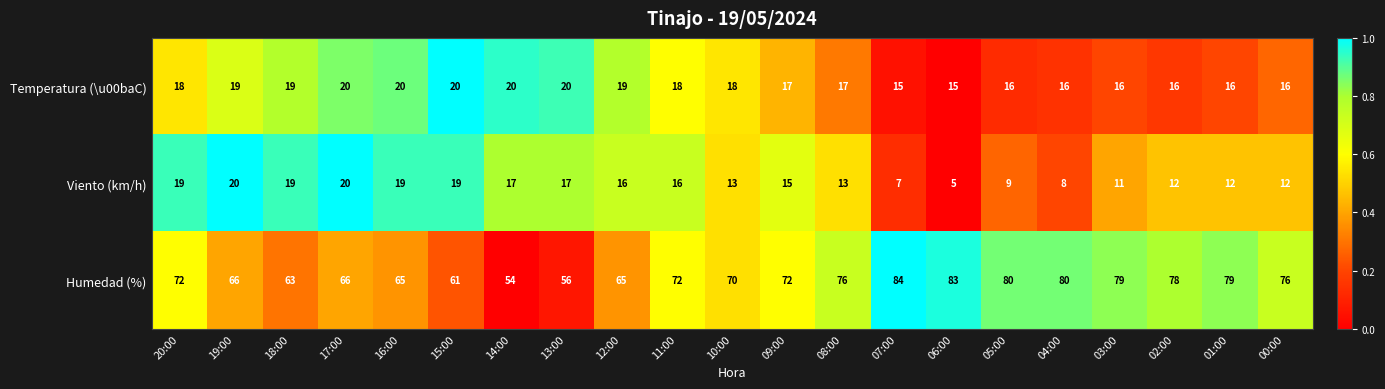

How many values in the Viento (km/h) series are below 15?

10